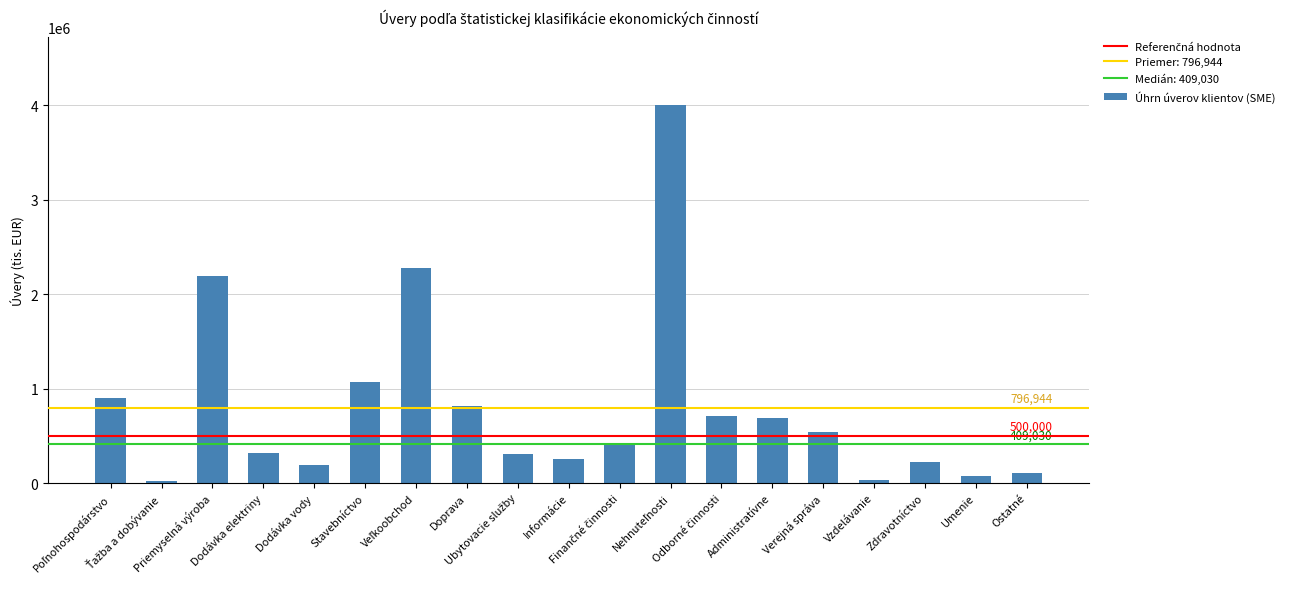

What is the maximum value shown in the chart?

4001031